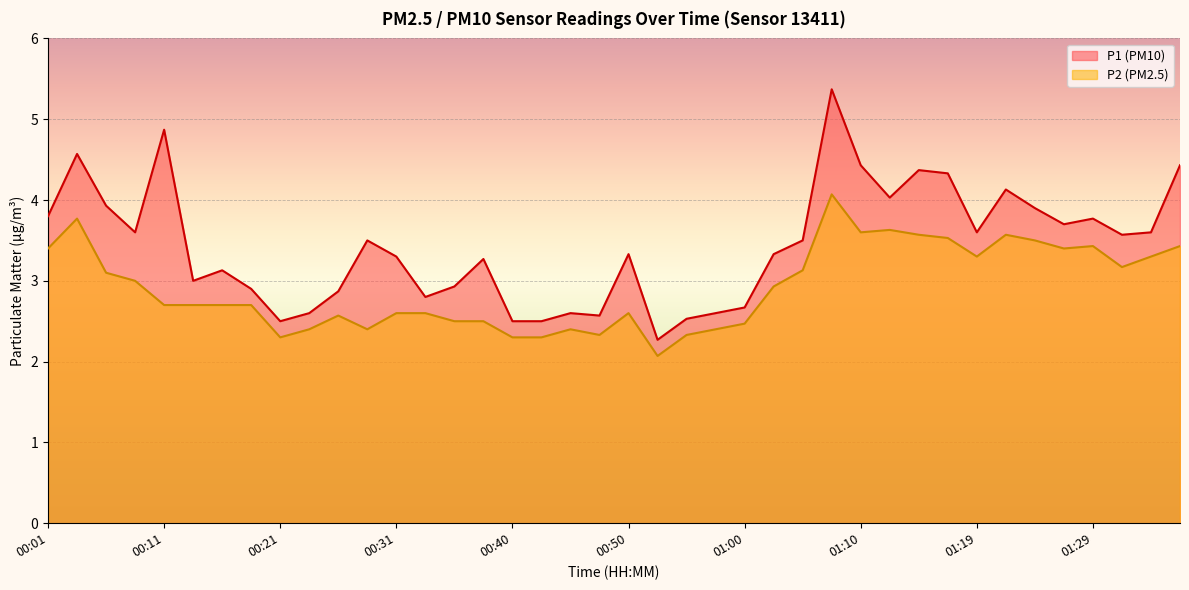

List the series in order of their peak value, highest first.

P1 (PM10), P2 (PM2.5)